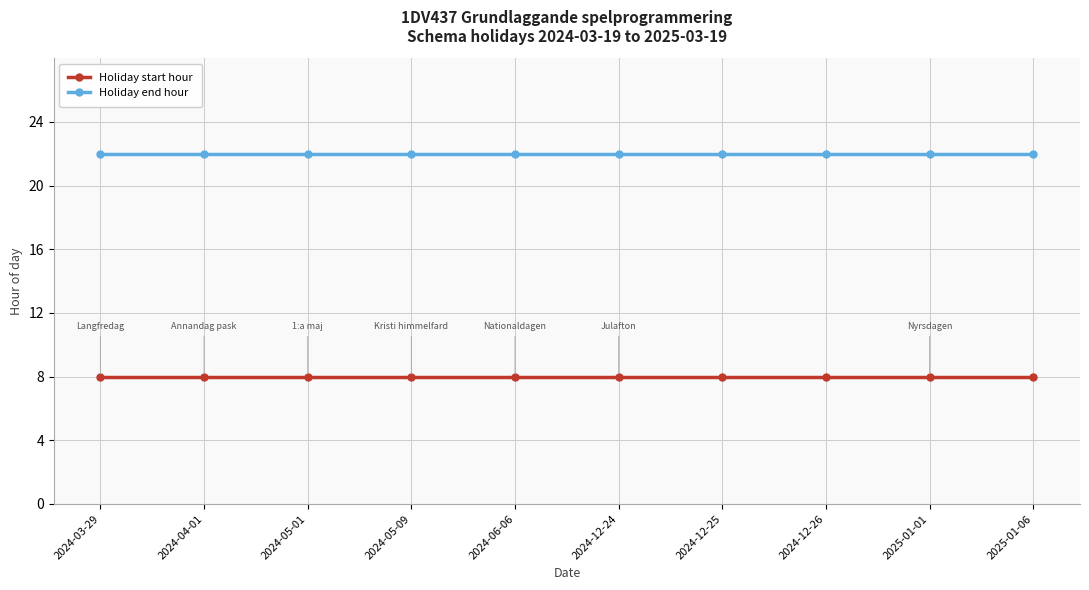

Reading left to right, transcribe all the data shown in this chart.

Holiday start hour: 8	8	8	8	8	8	8	8	8	8
Holiday end hour: 22	22	22	22	22	22	22	22	22	22